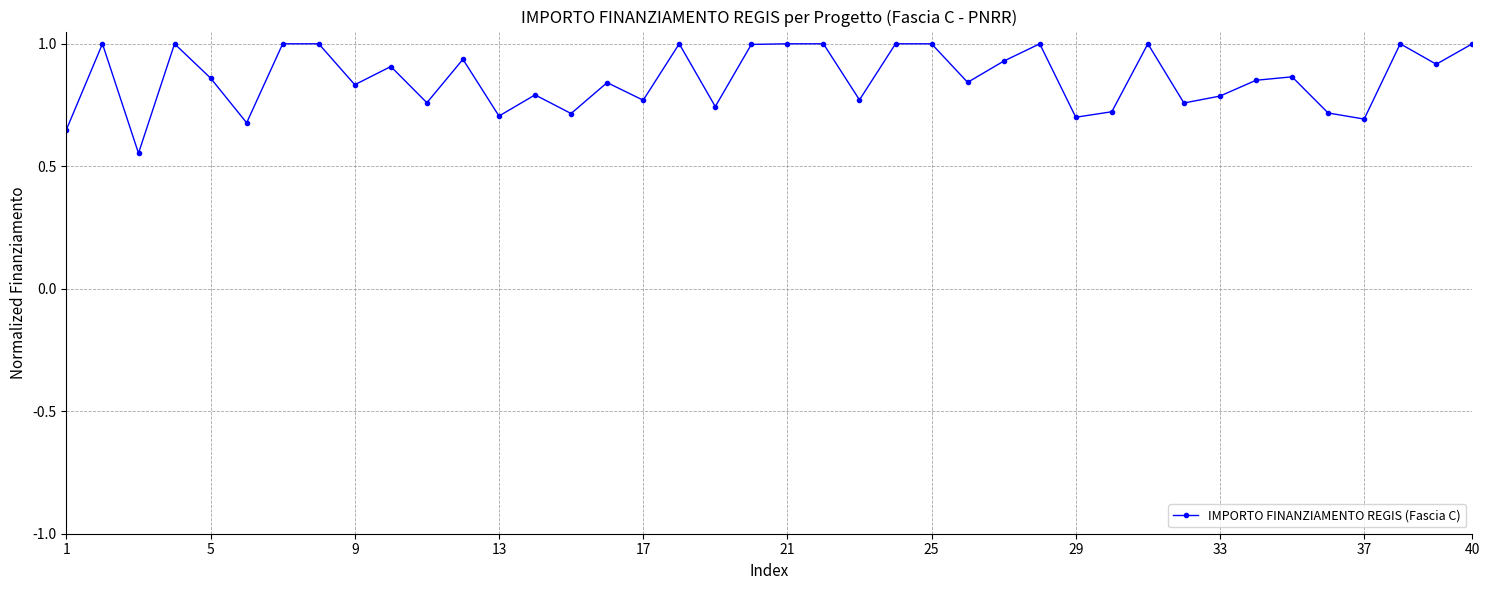

What is the maximum value shown in the chart?

1.0